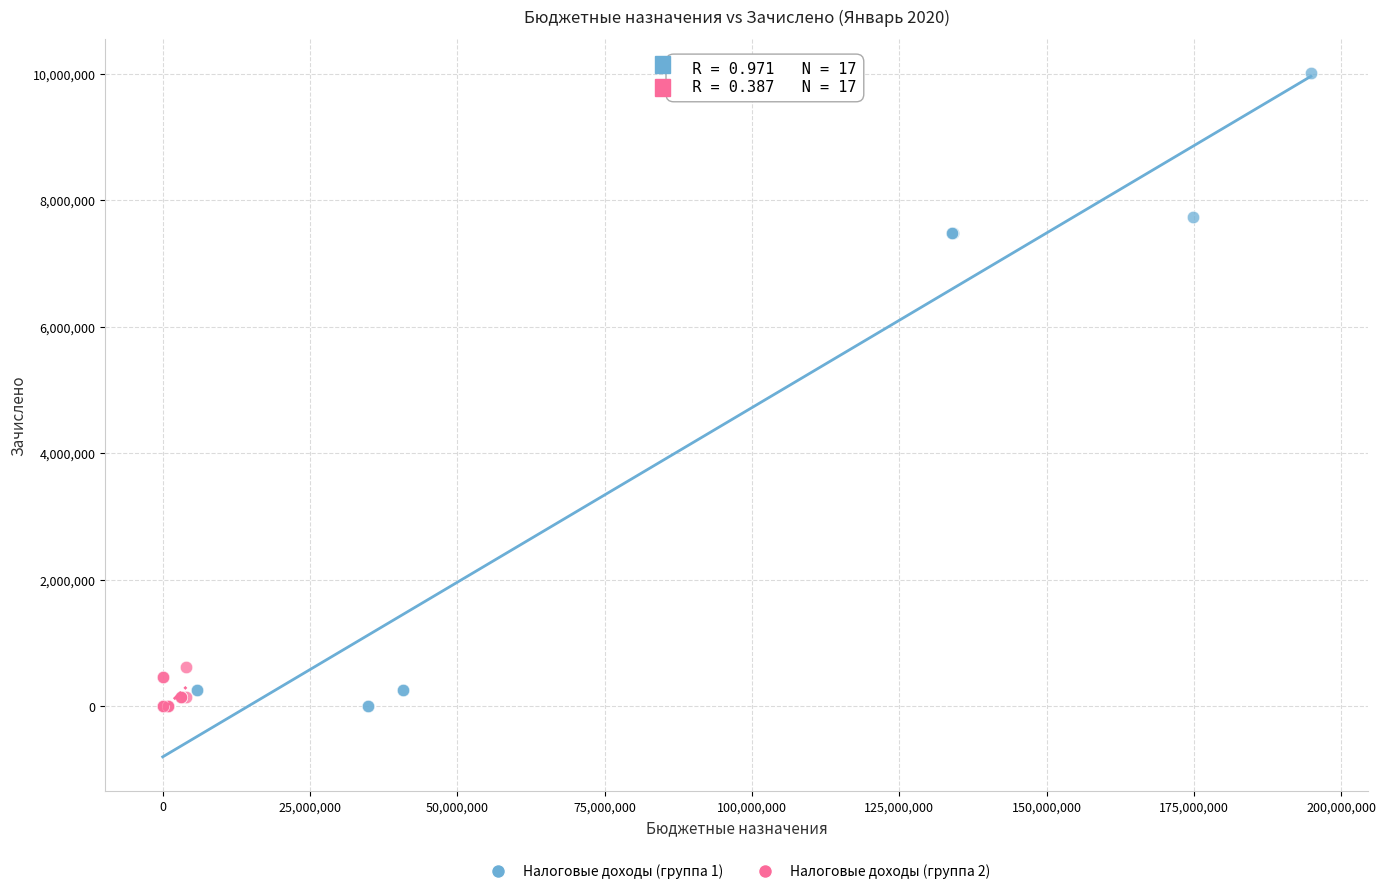

What are all the series names shown in the legend?

Налоговые доходы (группа 1), Налоговые доходы (группа 2)